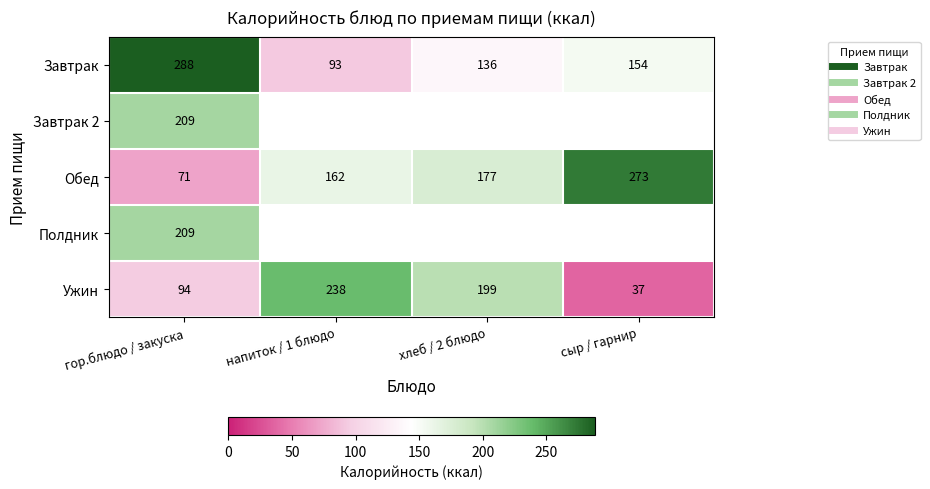

What is the spread (max minus min) of values at гор.блюдо / закуска?

217.0